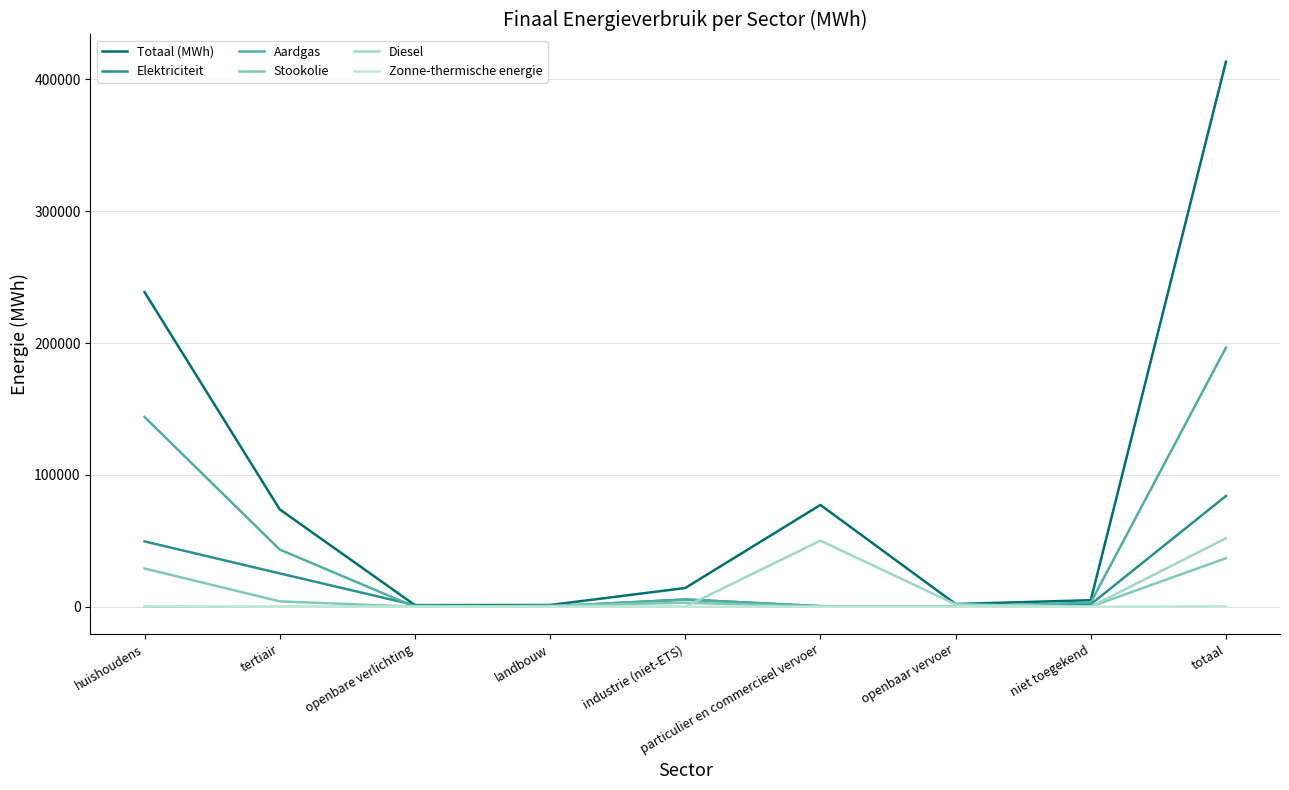

Rank the series by their maximum value, from lowest to highest.

Zonne-thermische energie, Stookolie, Diesel, Elektriciteit, Aardgas, Totaal (MWh)